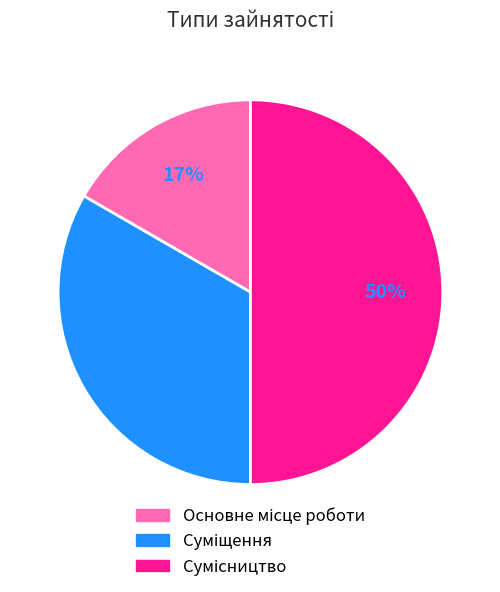

To the nearest percent, what is the average slice percentage?

33%